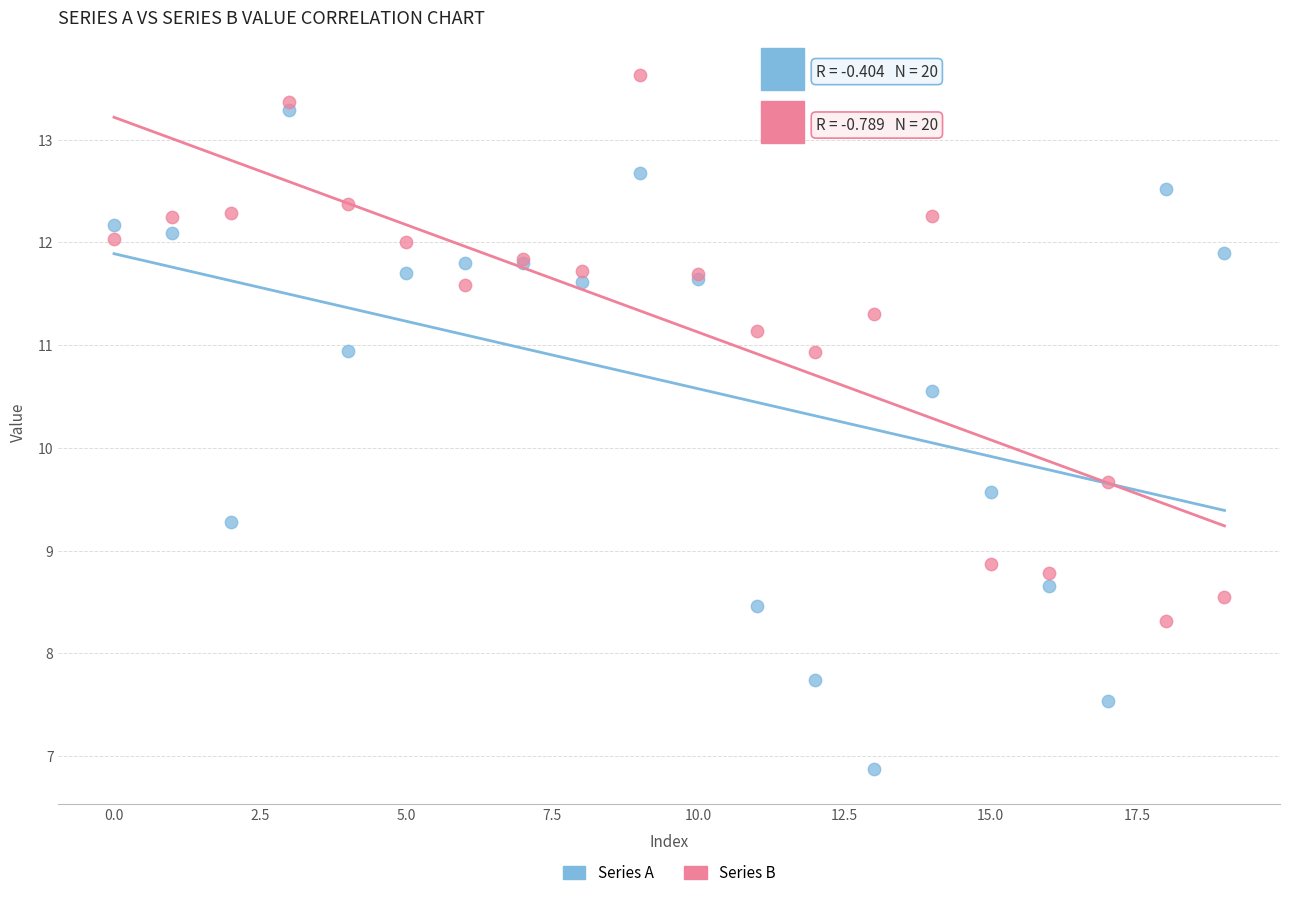

Which series reaches the maximum Y coordinate?

Series B